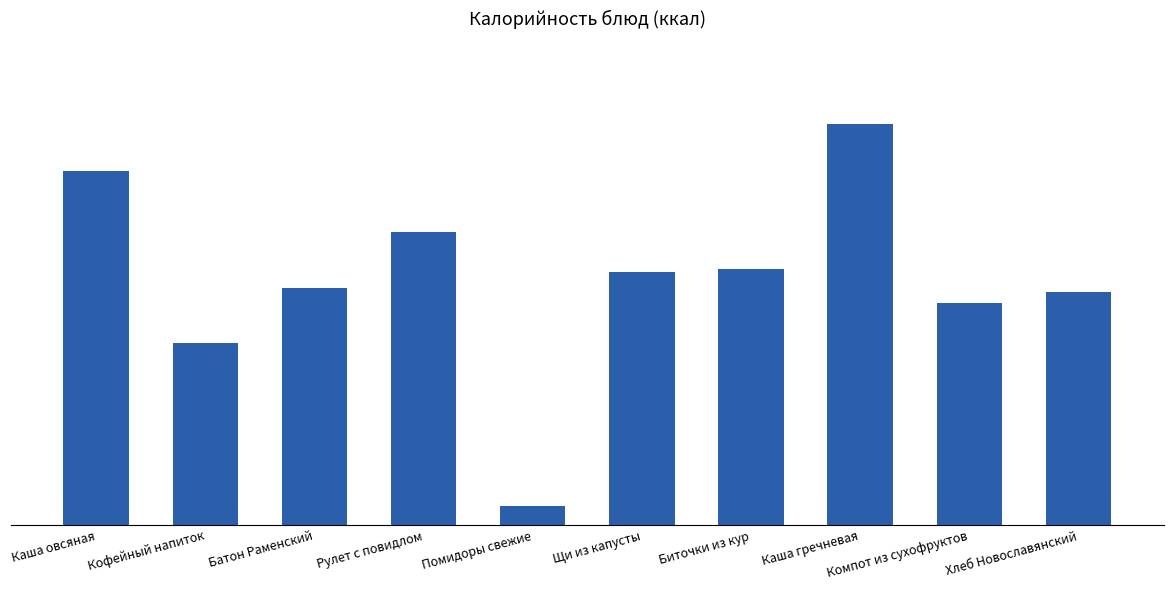

What is the value of the 9th bar from the left?

124.0